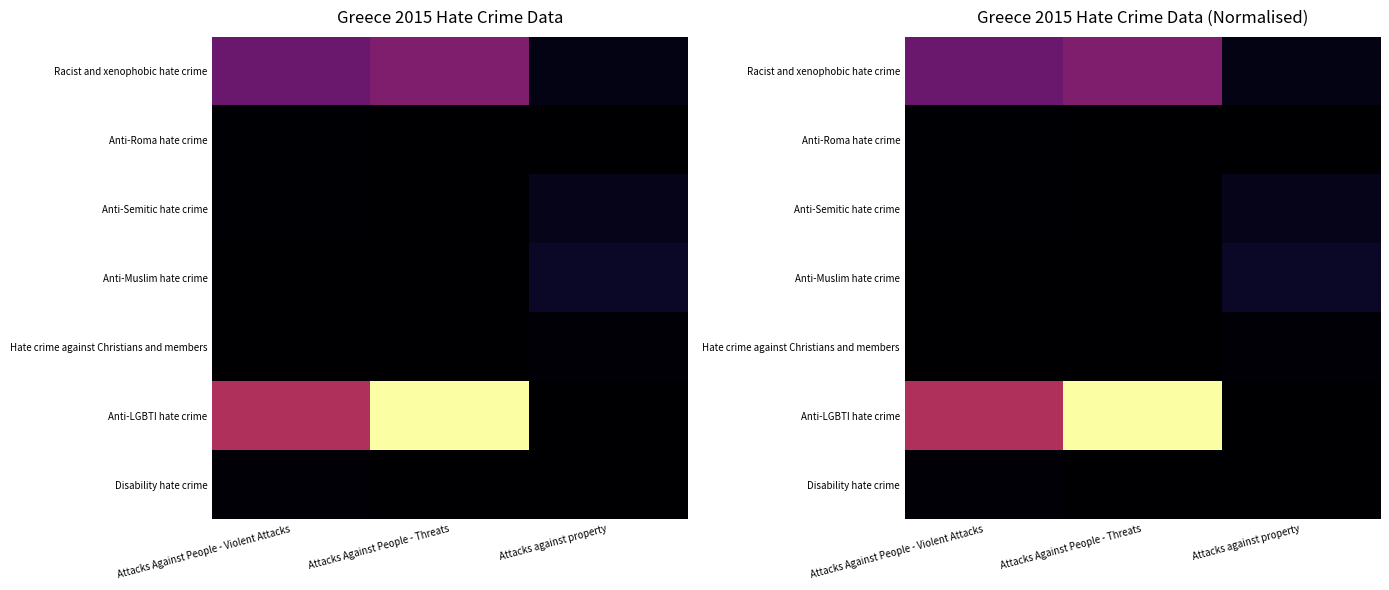

Rank the series at Attacks Against People - Threats from lowest to highest value.

Anti-Roma hate crime, Anti-Semitic hate crime, Anti-Muslim hate crime, Hate crime against Christians and members, Disability hate crime, Racist and xenophobic hate crime, Anti-LGBTI hate crime